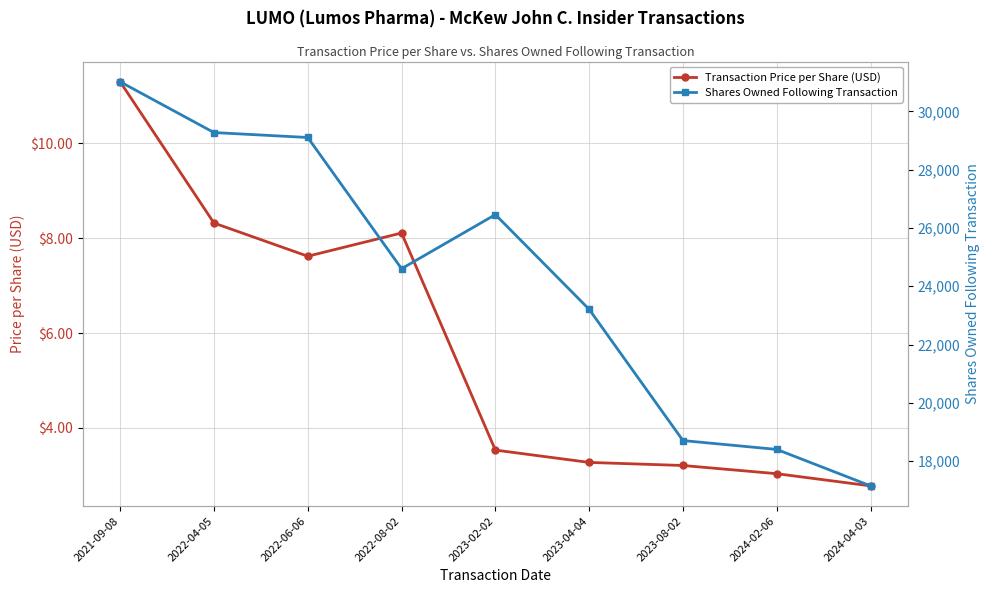

At which label does Transaction Price per Share (USD) first exceed 3?

2021-09-08